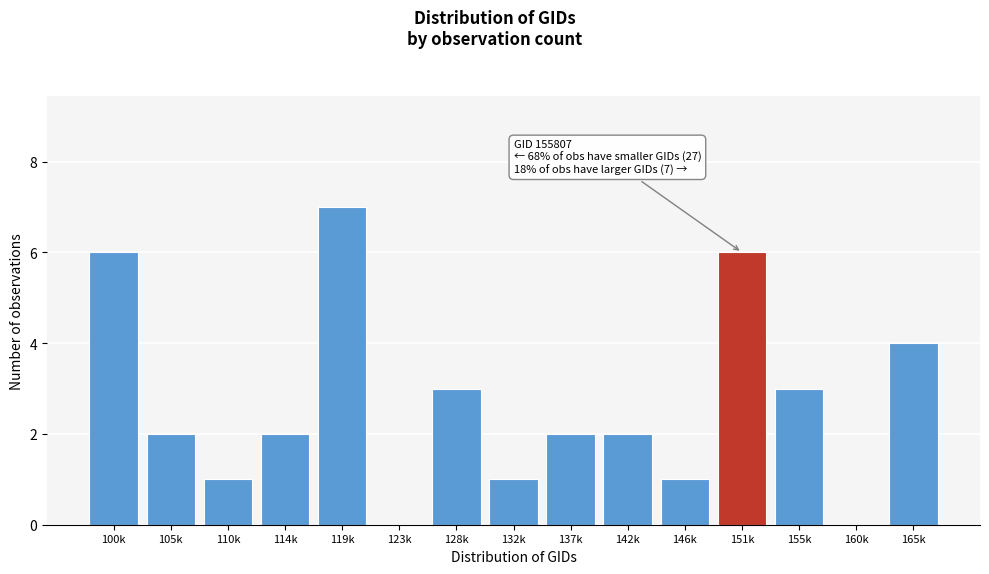

Reading left to right, transcribe all the data shown in this chart.

100k=6	105k=2	110k=1	114k=2	119k=7	123k=0	128k=3	132k=1	137k=2	142k=2	146k=1	151k=6	155k=3	160k=0	165k=4